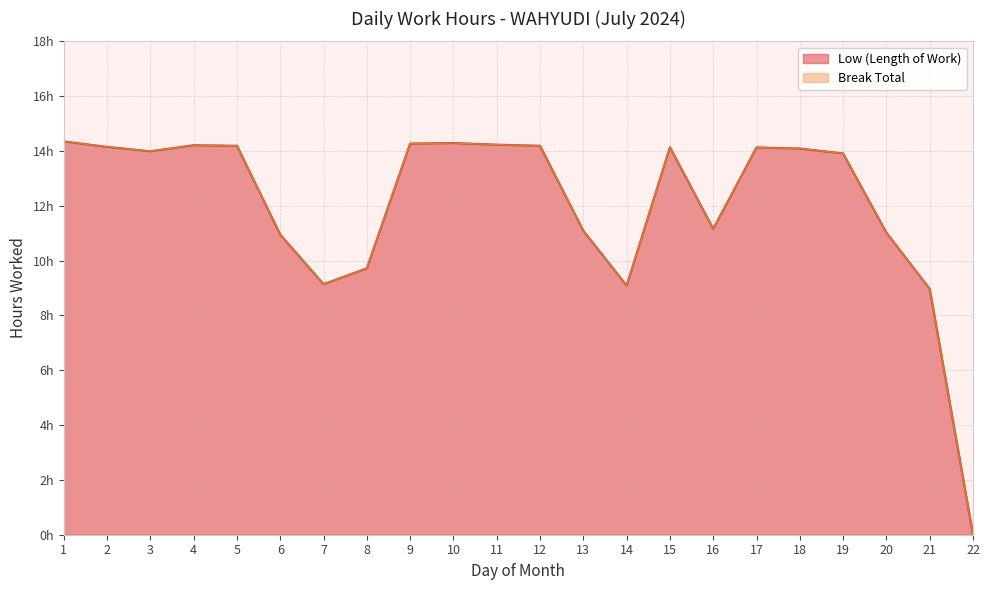

Reading left to right, extract all data points from this chart.

14.3	14.2	14.0	14.2	14.2	10.9	9.1	9.7	14.3	14.3	14.2	14.2	11.1	9.1	14.1	11.2	14.1	14.1	13.9	11.0	9.0	0.0